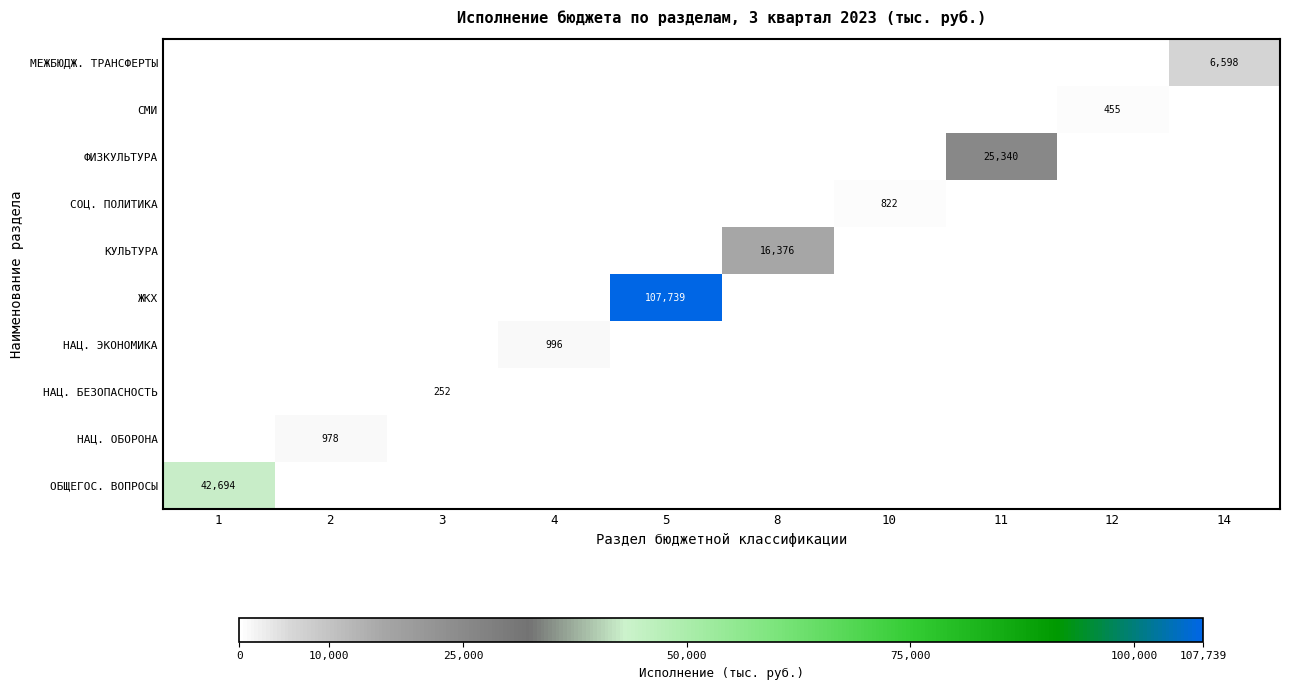

How many categories are shown in the chart?

10